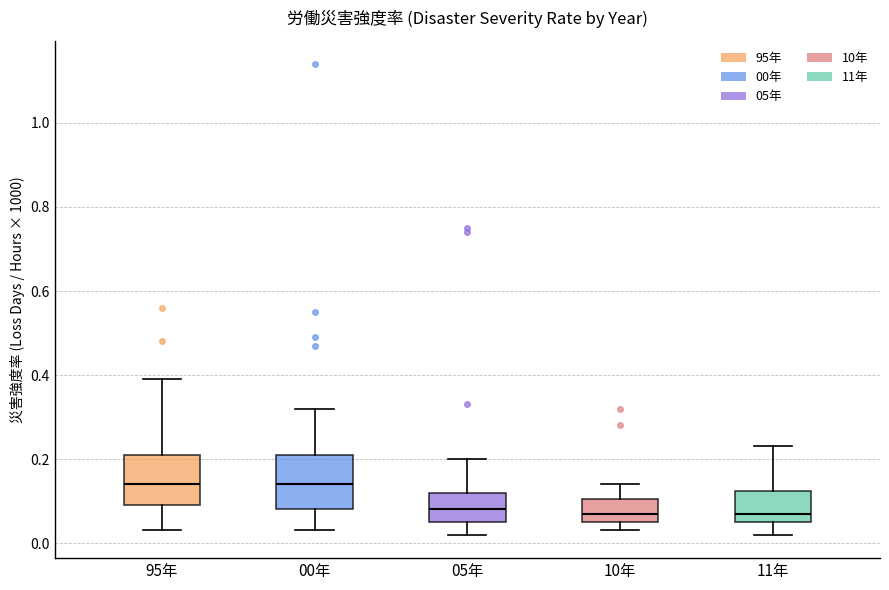

Where does the upper whisker of the box for 05年 end on the y-axis? The values are not printed on the chart, so give them approximately, as read against the axis.

0.20